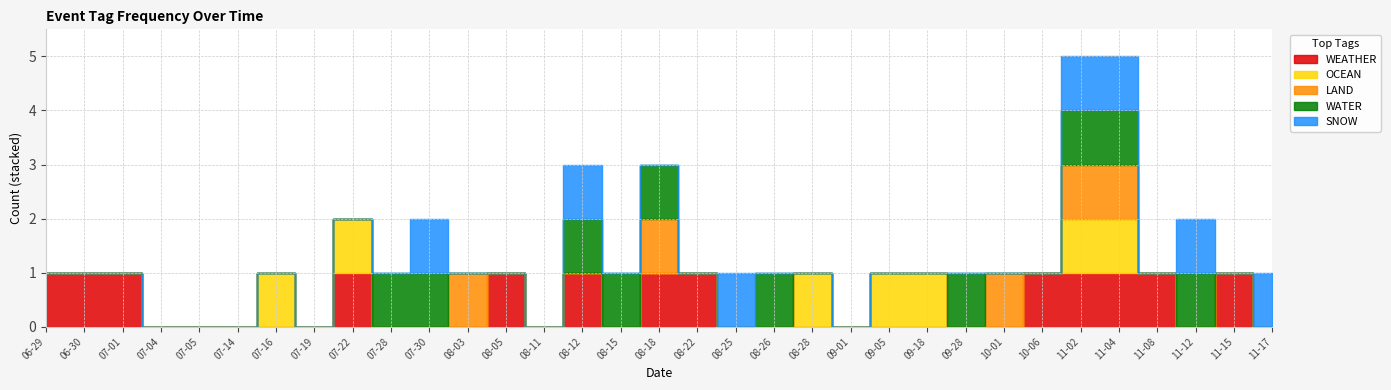

What are all the series names shown in the legend?

WEATHER, OCEAN, LAND, WATER, SNOW